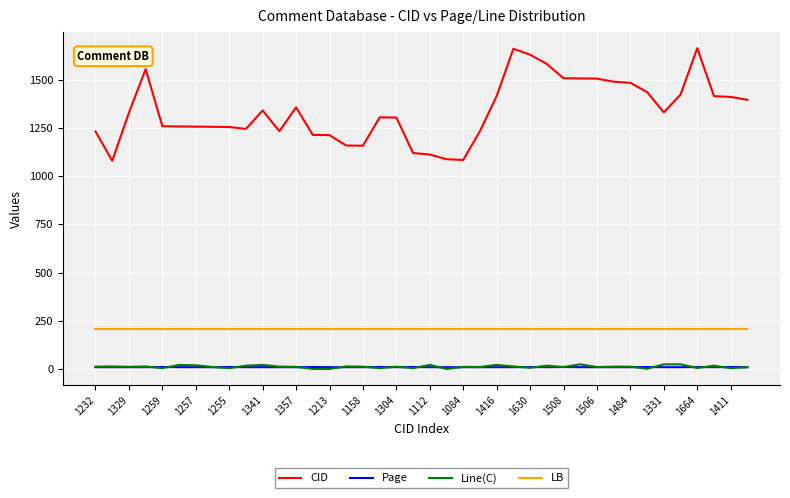

Which series has the largest range (max minus min)?

CID